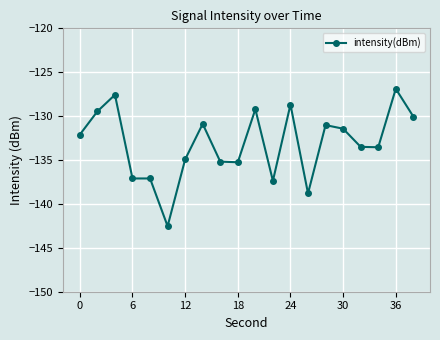

How many values are below -132?

11